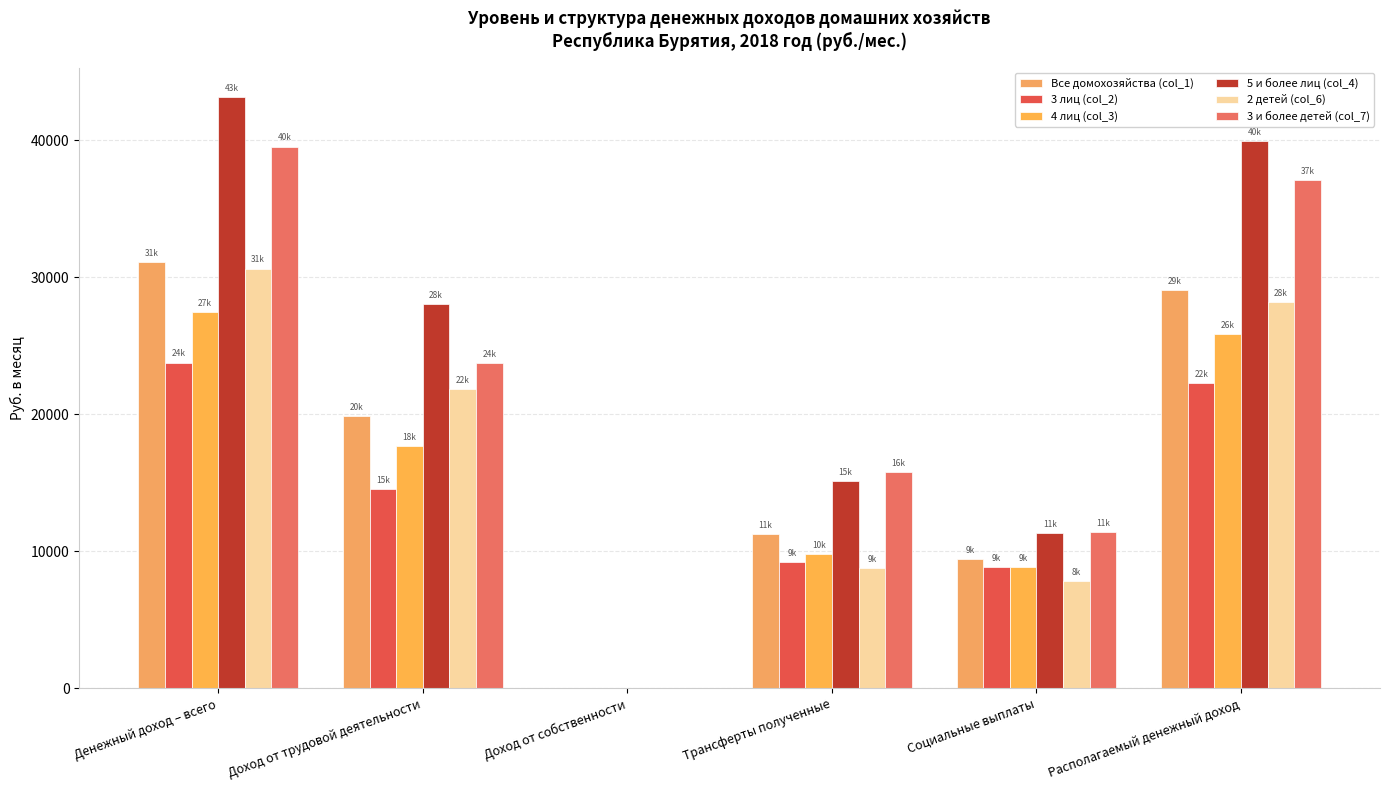

How many positive values does the 5 и более лиц (col_4) series have?

5